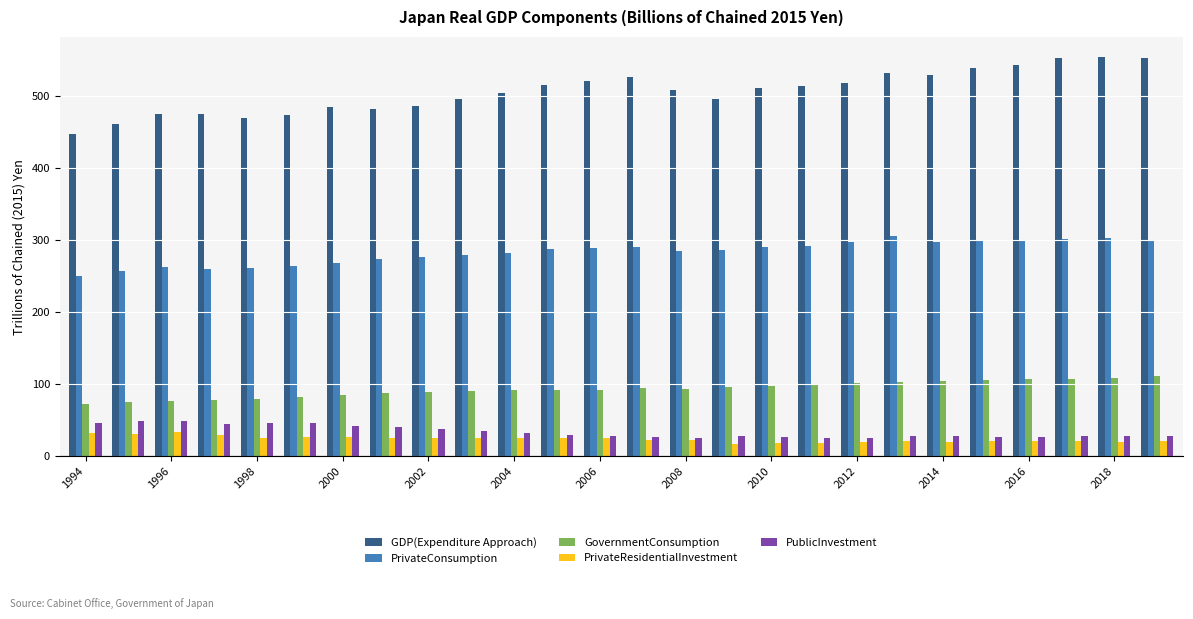

Which series has the widest spread of values?

GDP(Expenditure Approach)